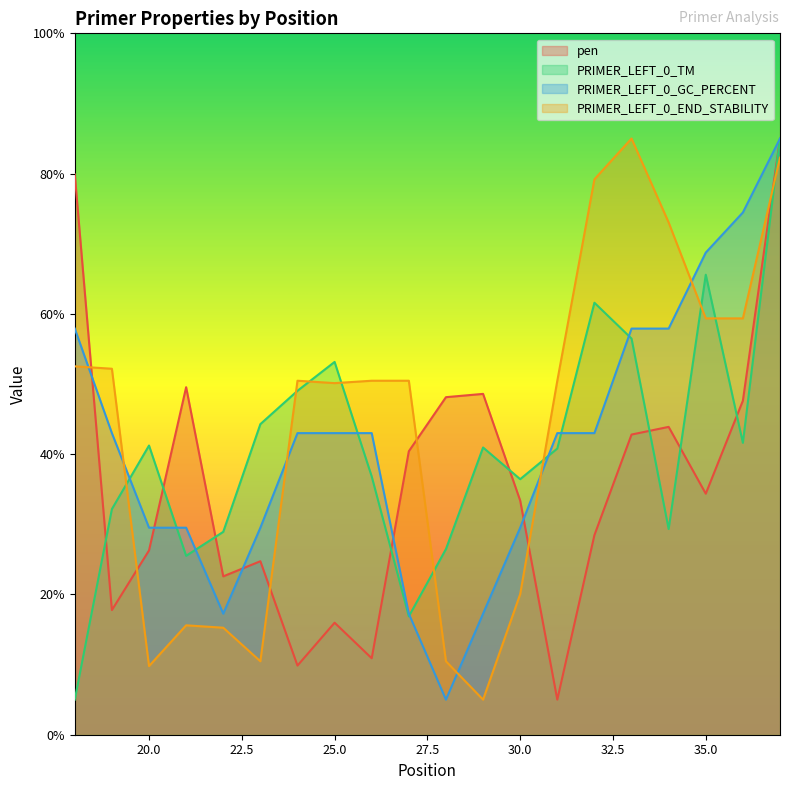

True or false: PRIMER_LEFT_0_TM has more than 0 points higher than both neighbors.

True